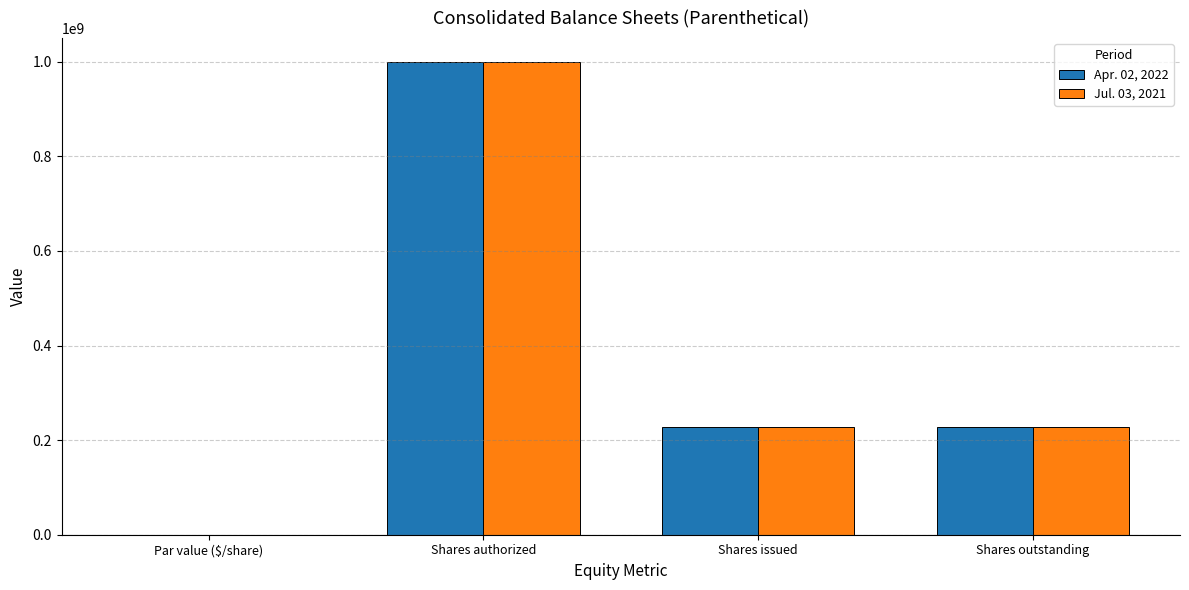

What is the sum of all Jul. 03, 2021 values?

1456000000.0